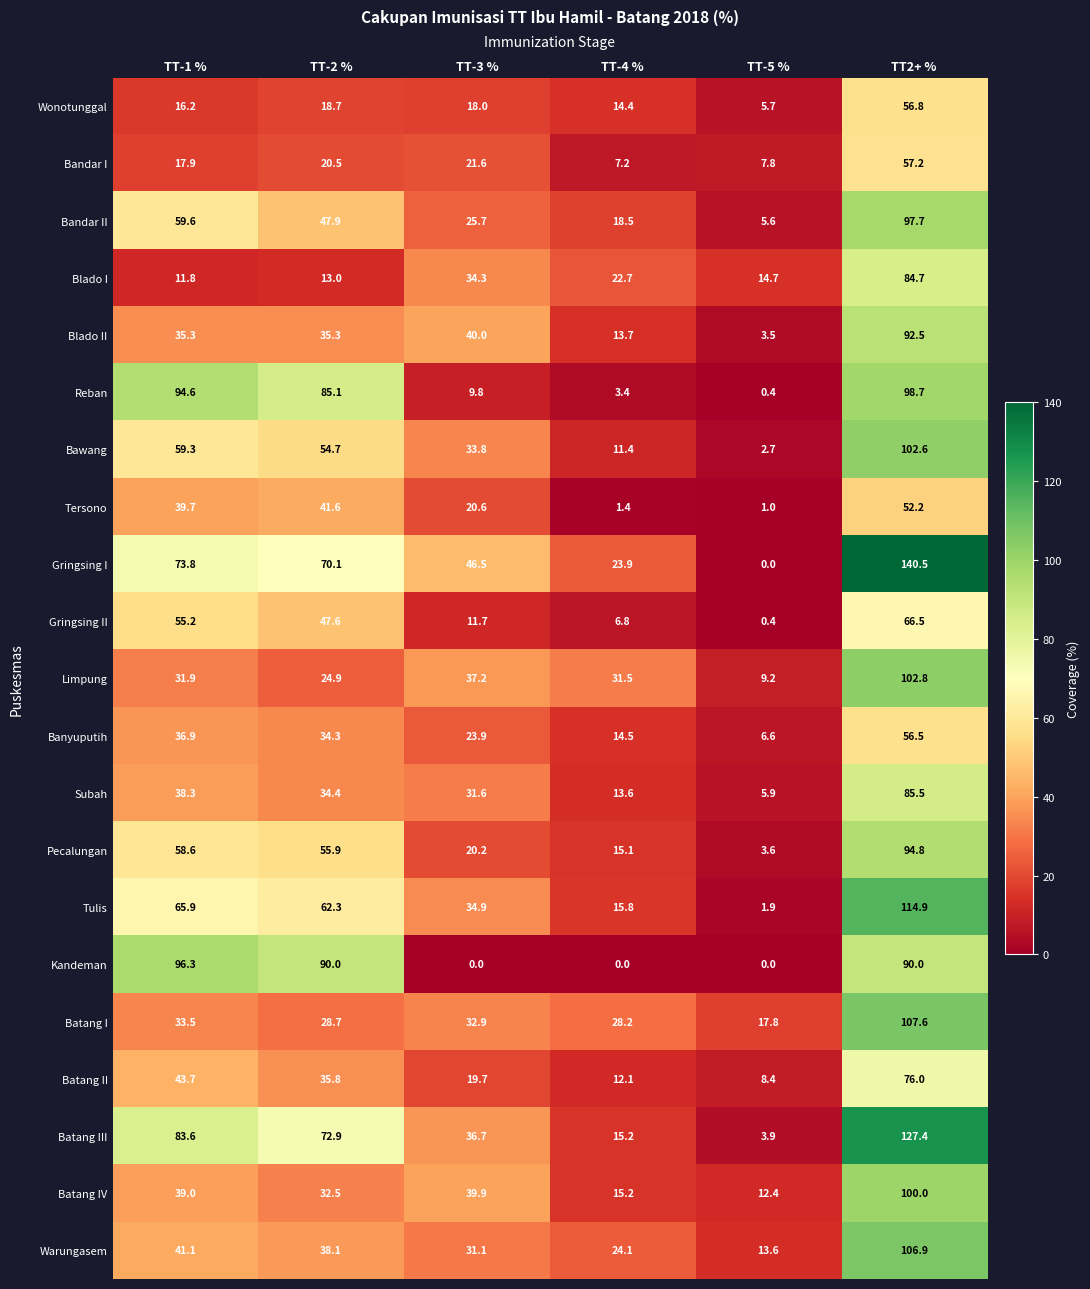

What is the difference between the maximum and second lowest values in the Kandeman series?

96.3